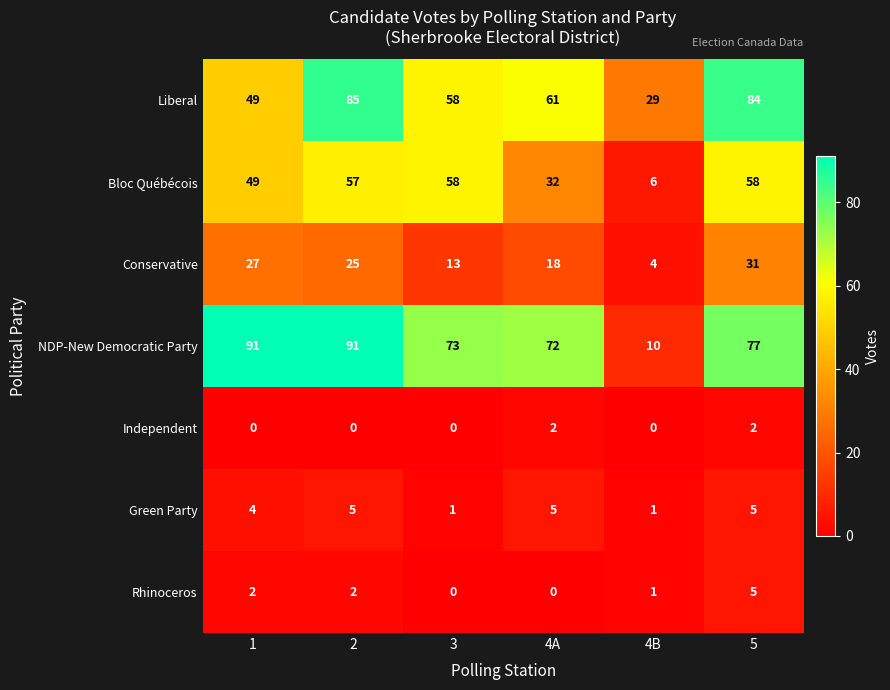

What is the difference between the maximum and minimum values in the Green Party series?

4